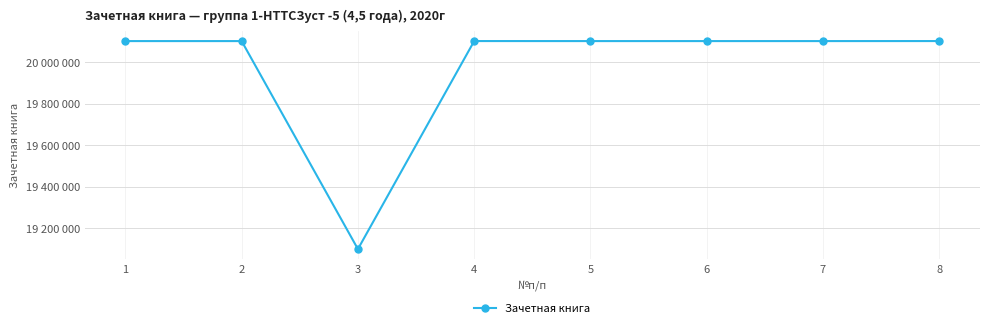

The value at 2 is 20100842. True or false?

True